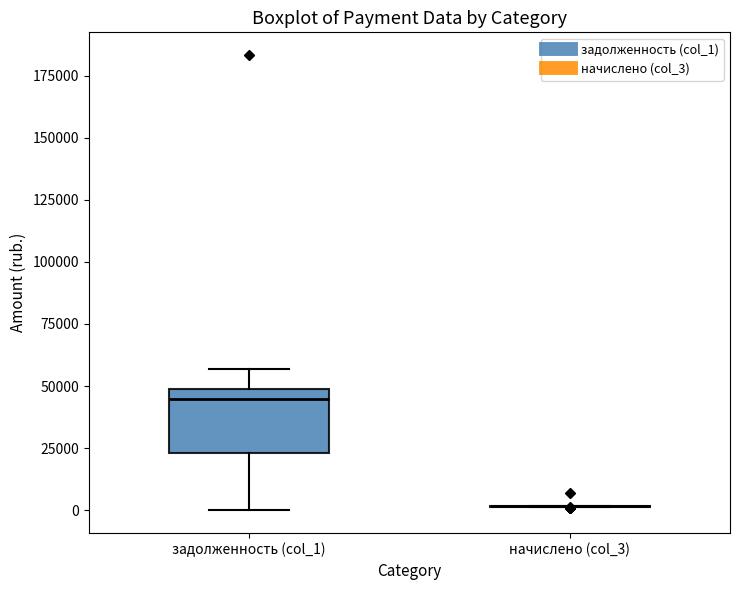

Reading left to right, transcribe this box plot: for each box, give where its median line is, the range the box spans, and where its two whiskers end, as read against the y-axis. The values are not printed on the chart, so give them approximately, as read against the axis.

задолженность (col_1): median 45000, box 25000 to 50000, whiskers 0 to 55000
начислено (col_3): box collapsed to a line at 0, whiskers 0 to 0